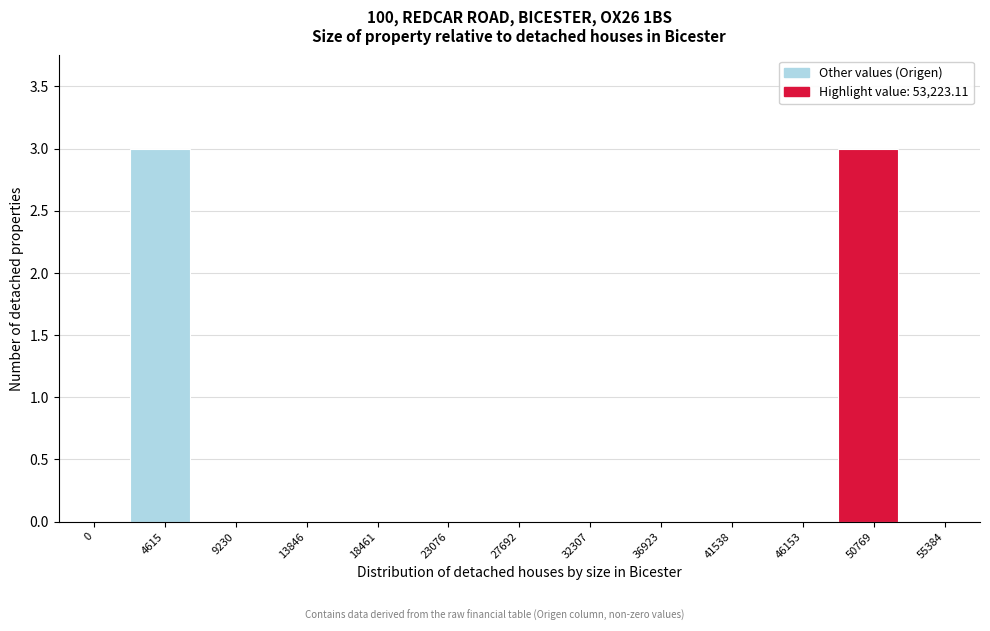

Reading right to left, transcribe all the data shown in this chart.

55384=0	50769=3	46153=0	41538=0	36923=0	32307=0	27692=0	23076=0	18461=0	13846=0	9230=0	4615=3	0=0